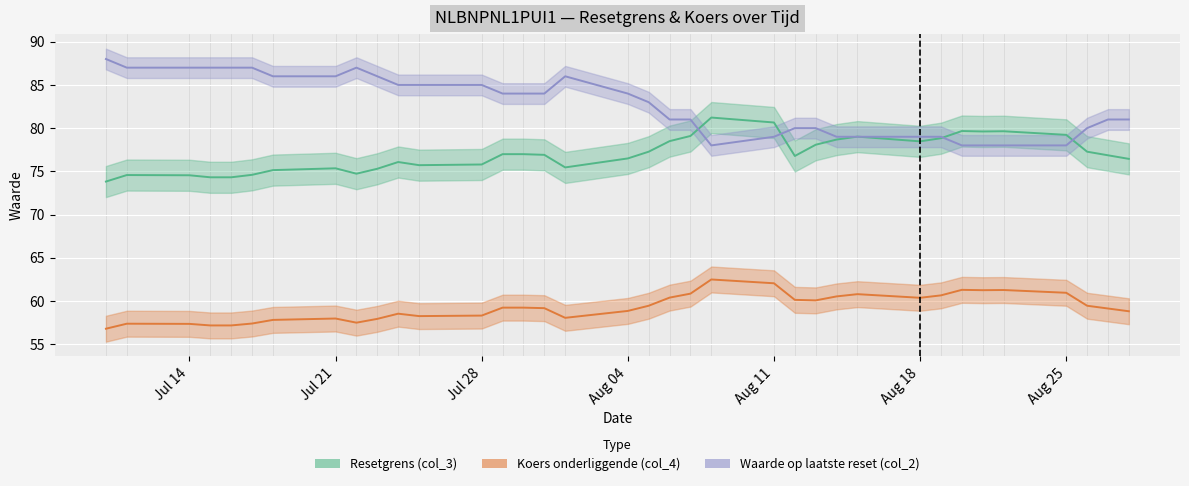

What is the minimum value shown in the chart?

56.8